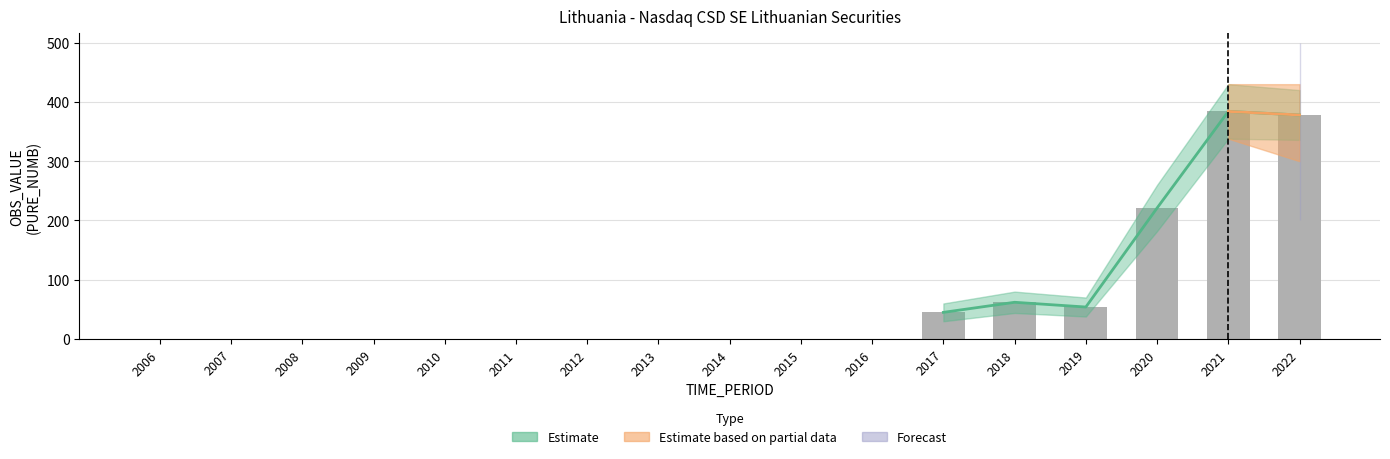

The Estimate series shows -250 at 2006. True or false?

False